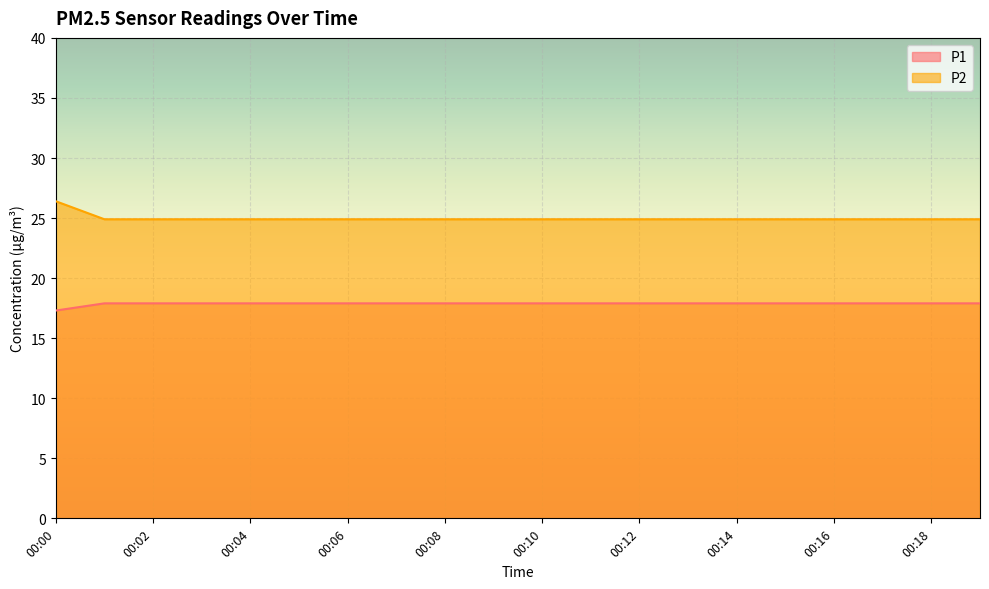

Which category has the lowest value in the P2 series?

00:00